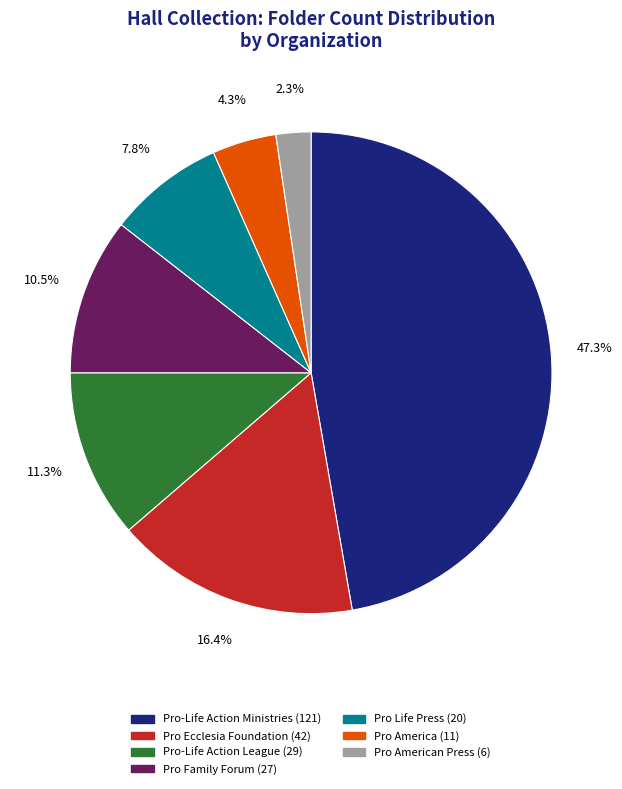

Is there a majority slice in this chart?

No